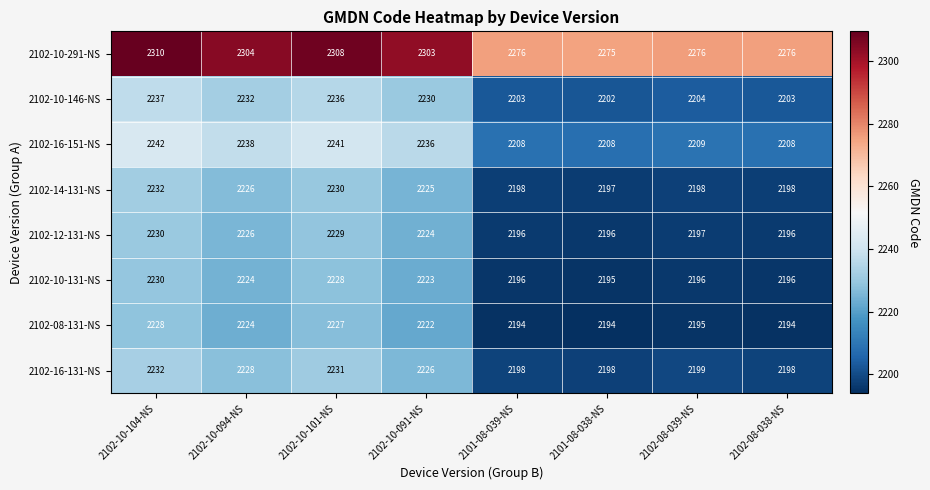

Rank the series at 2102-10-091-NS from highest to lowest value.

2102-10-291-NS, 2102-16-151-NS, 2102-10-146-NS, 2102-16-131-NS, 2102-14-131-NS, 2102-12-131-NS, 2102-10-131-NS, 2102-08-131-NS